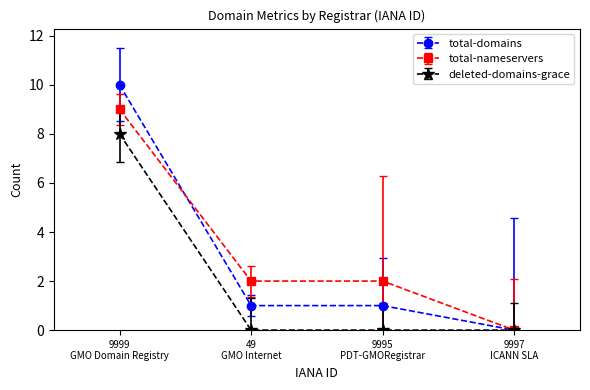

Reading right to left, what are all the values shown in this chart?

total-domains: 0	1	1	10
total-nameservers: 0	2	2	9
deleted-domains-grace: 0	0	0	8